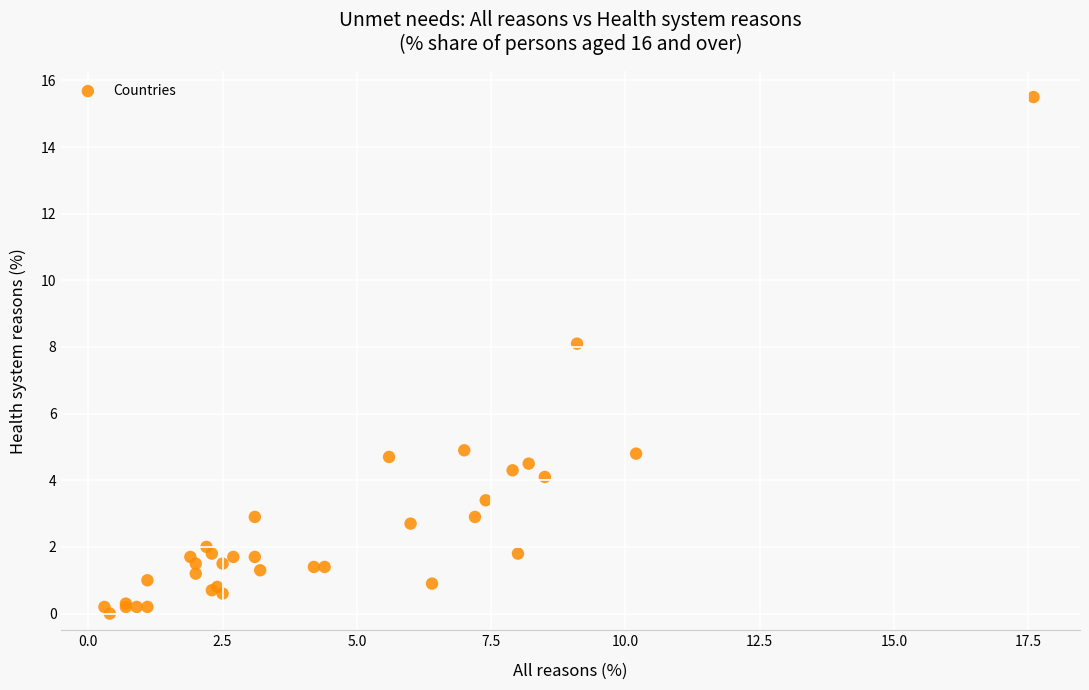

What Y value in the scatter plot is closest to 7?

8.1